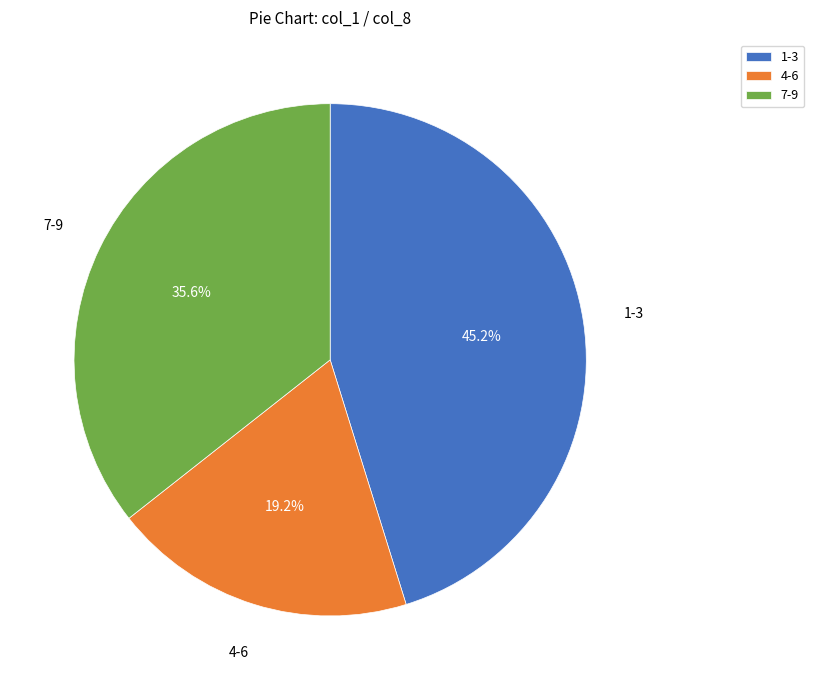

Which category has the biggest portion of the pie?

1-3